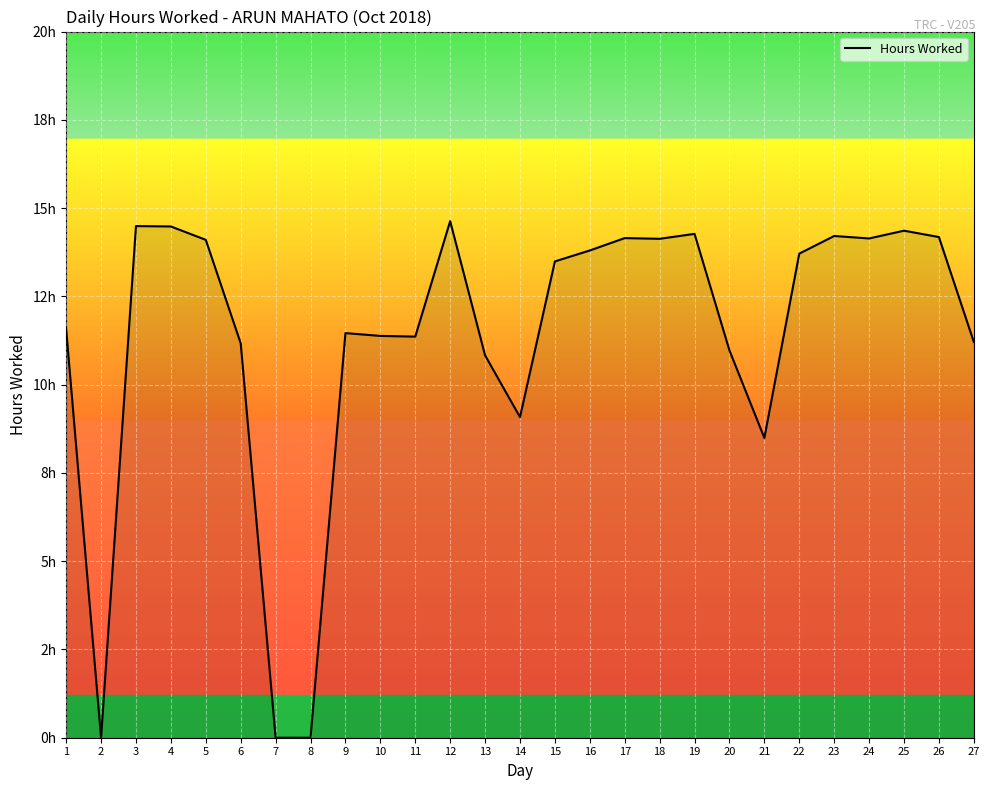

How many lines are shown in the chart?

1